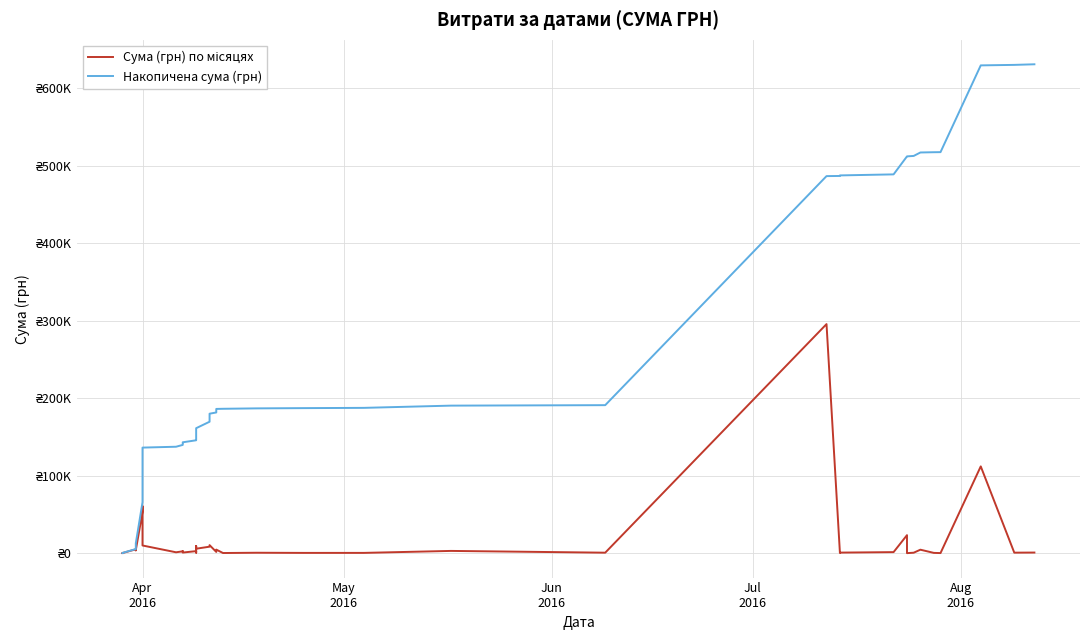

Count the number of data series in this chart.

2